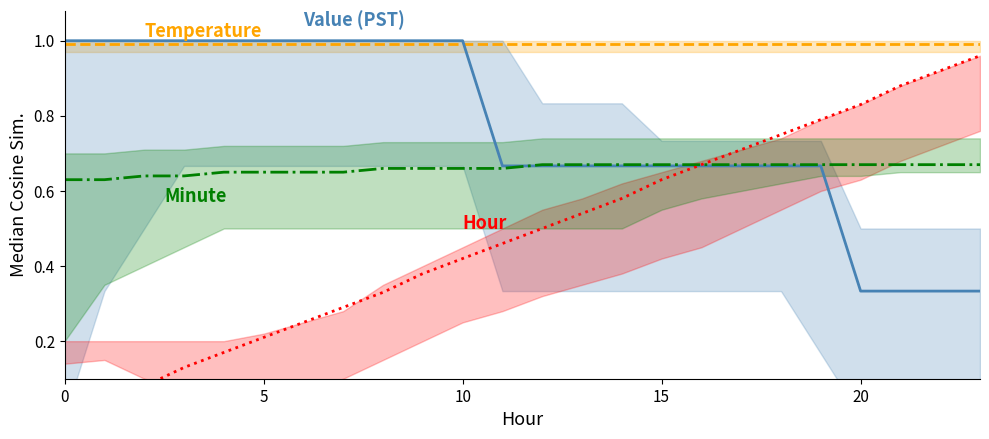

Is it true that Value (Times are PST for temperature in C) equals 0.2 at 21?

False